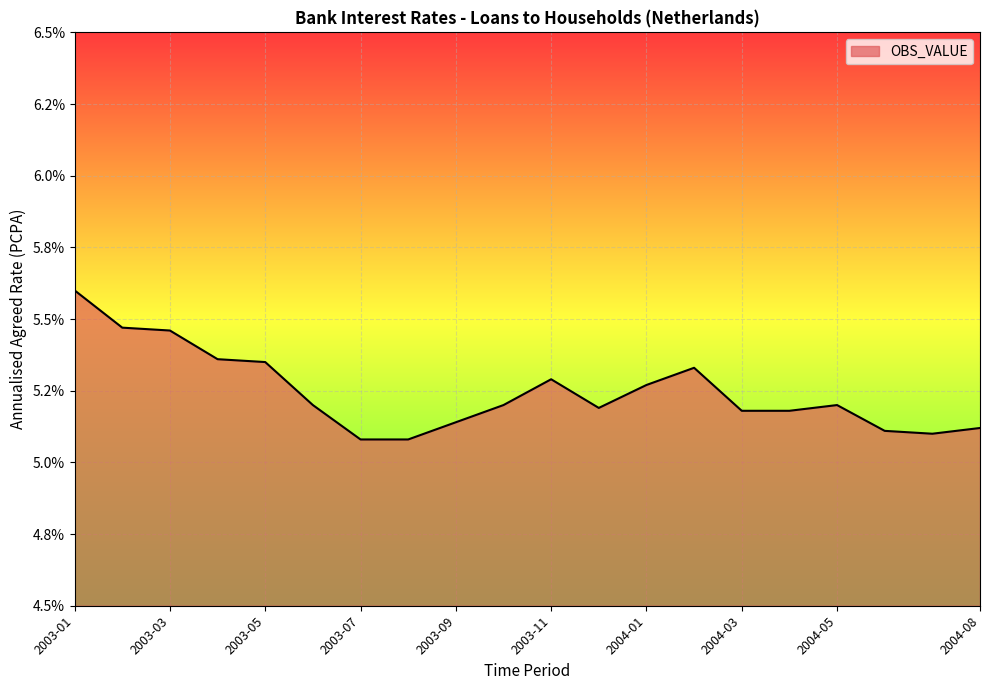

Which category has the lowest value across all series?

2003-07